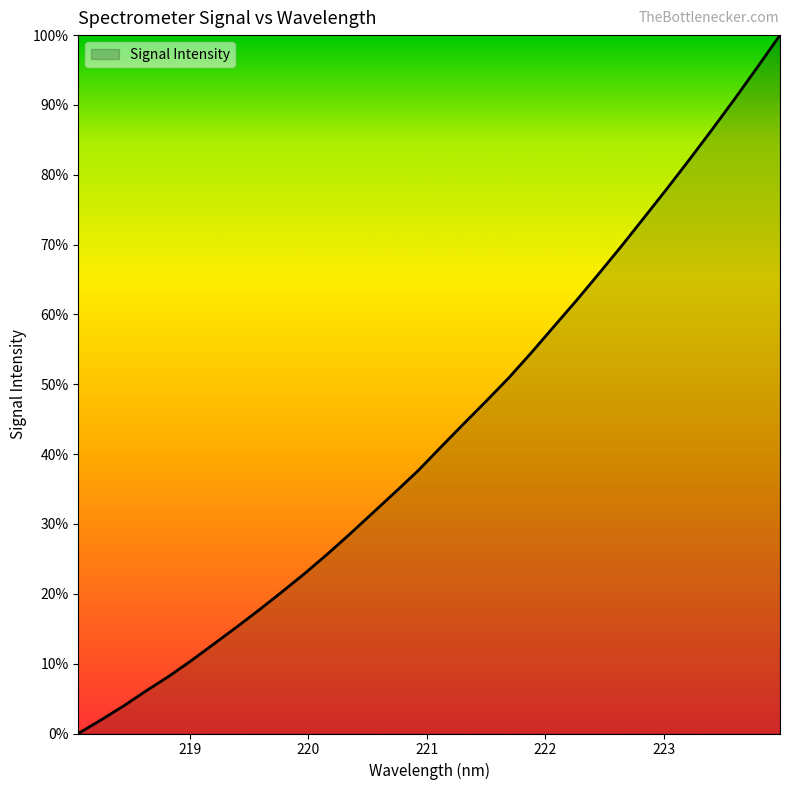

What is the label of the 31st point from the right?

219